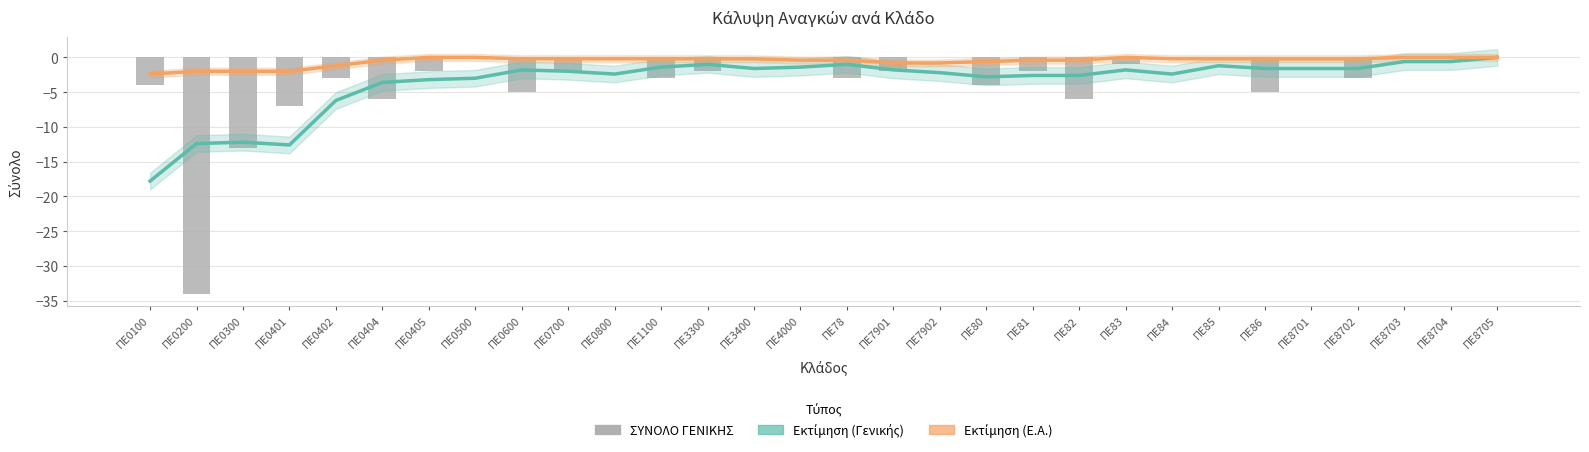

How many data points in Εκτίμηση (Ε.Α.) are less than 0?

24